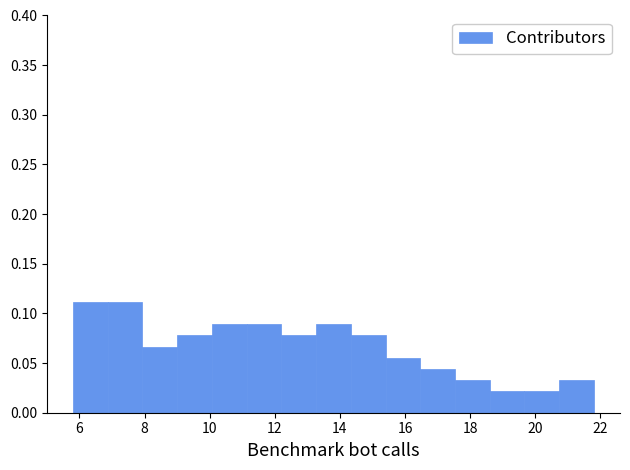

What is the height of the bar covering 19.6 to 20.8 on the x-axis? Neither the bar edges nor the heights are printed on the chart, so give them approximately, as read against the axes.

0.020